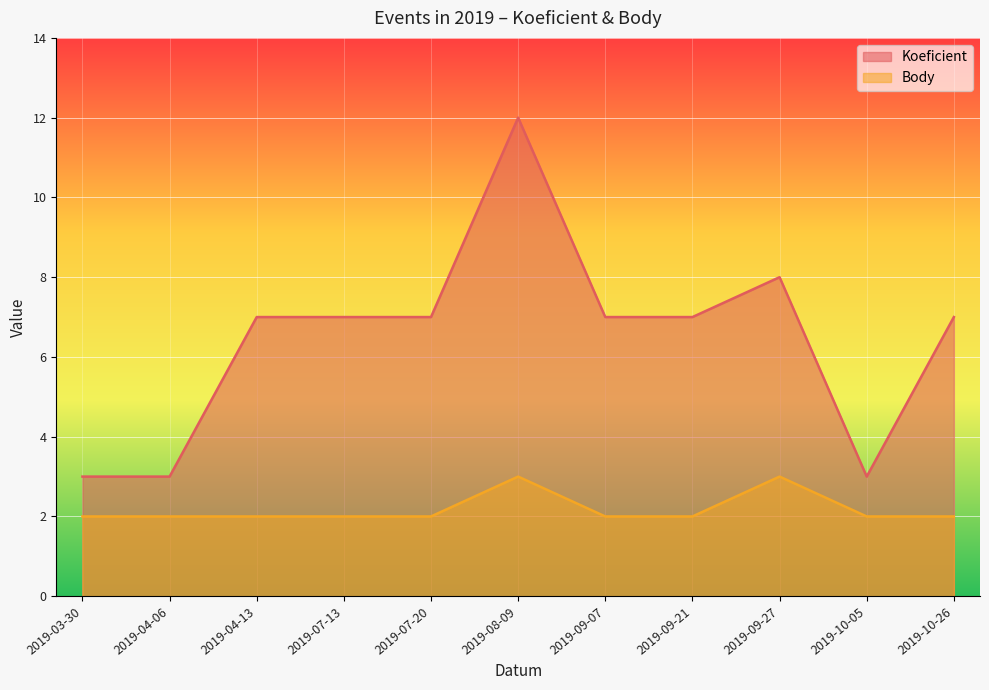

What is the label of the 5th point from the left?

2019-07-20